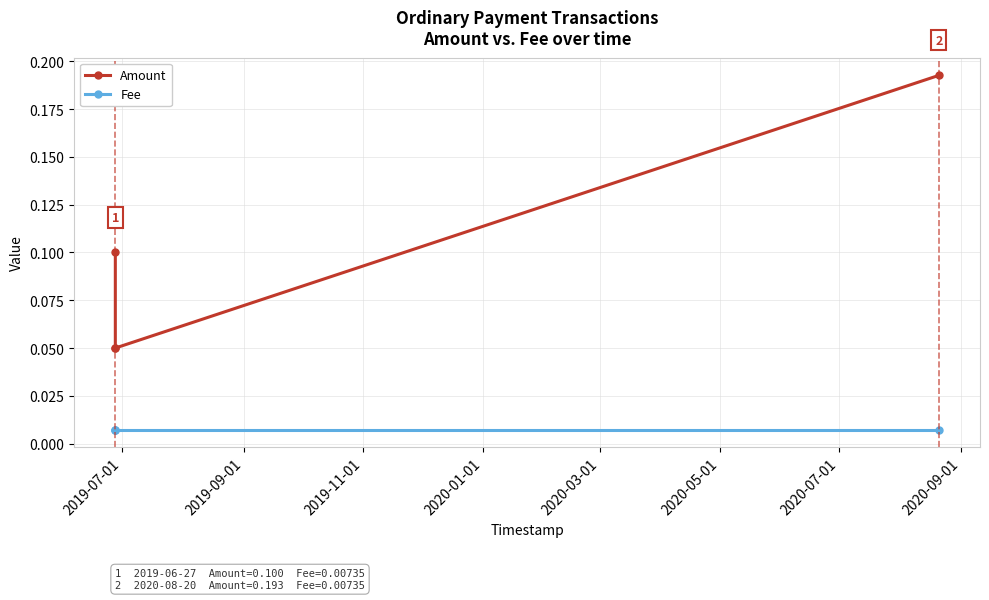

What are all the series names shown in the legend?

Amount, Fee